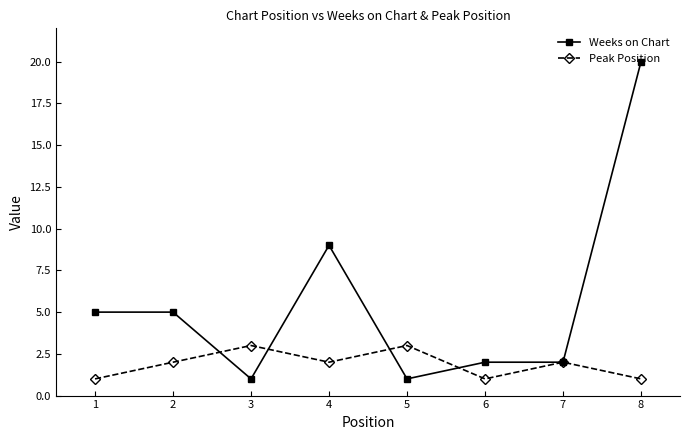

Between which two adjacent categories do Peak Position and Weeks on Chart first intersect?

2 and 3